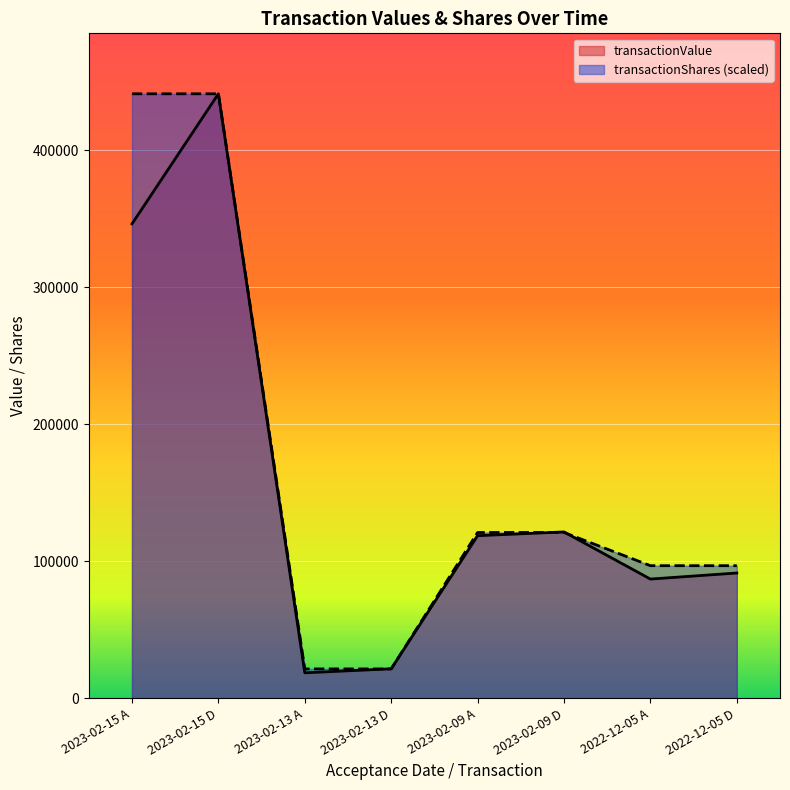

How many interior local peaks does the transactionValue series have?

2